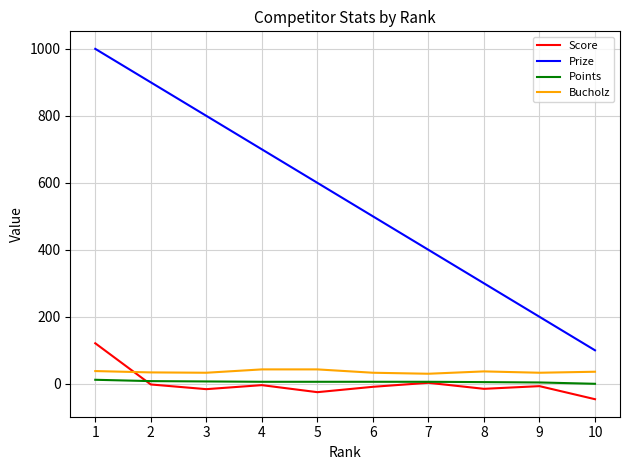

The value of Score at 5 is -25. True or false?

True